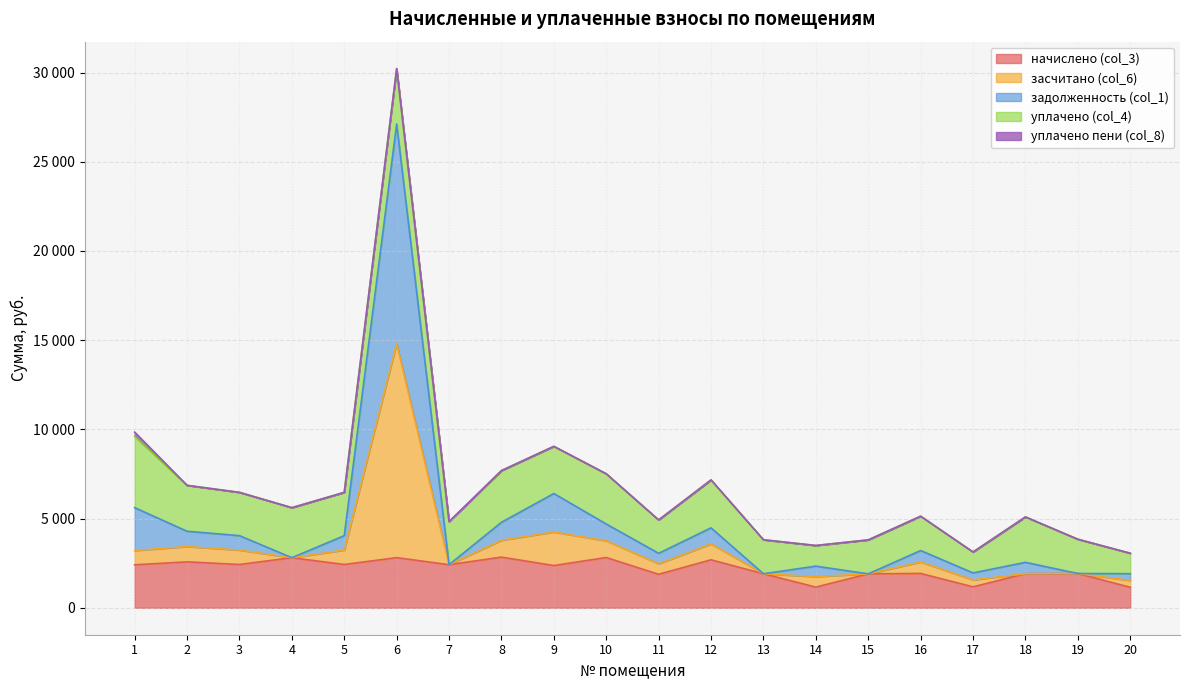

At how many categories does at least one series exceed 26852?

1